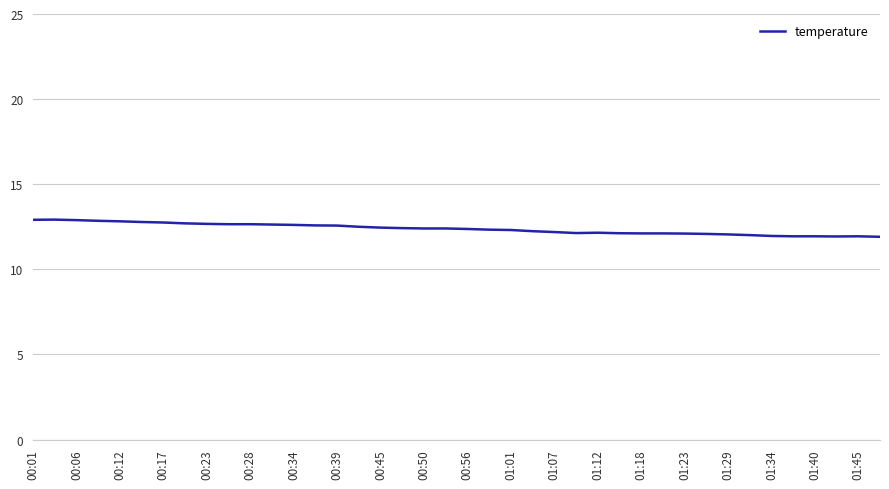

What is the greatest value displayed?

12.9